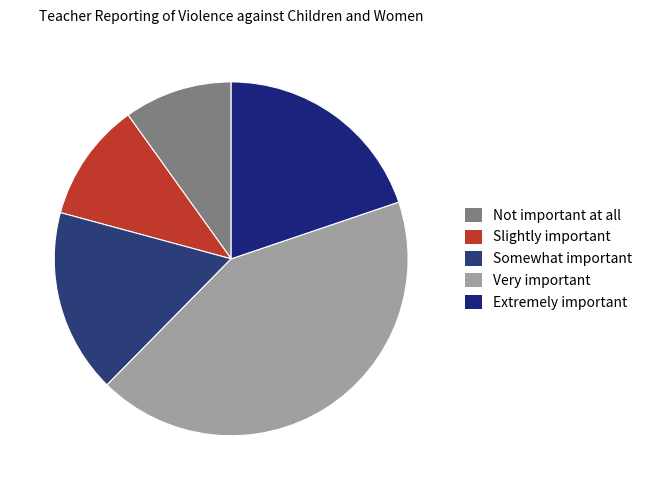

Which category has the smallest portion of the pie?

Not important at all